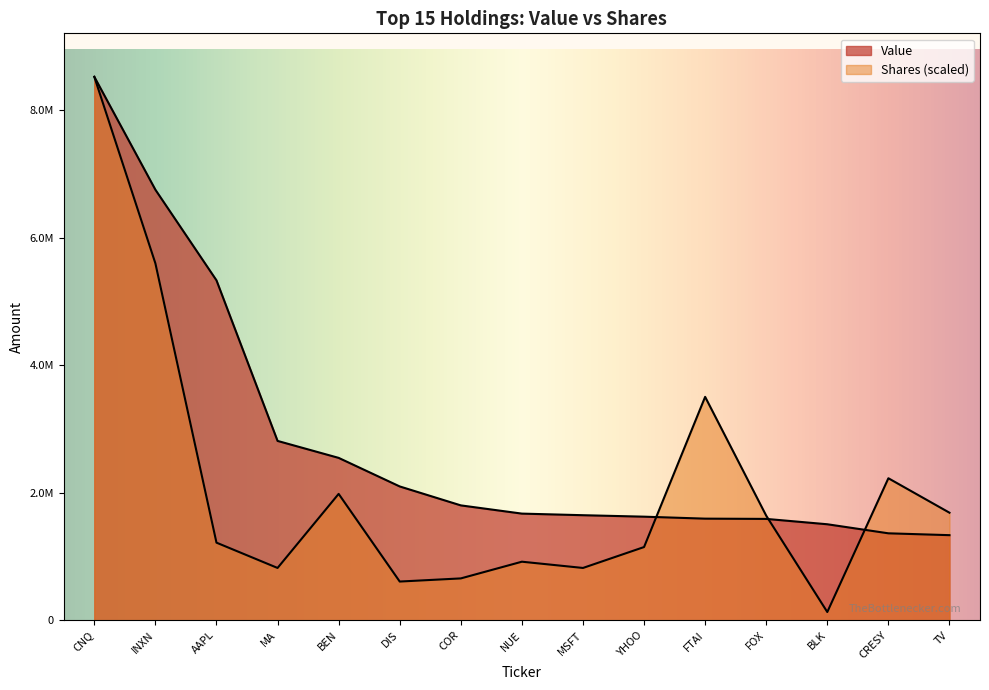

At which label is Value closest to 4928000?

AAPL